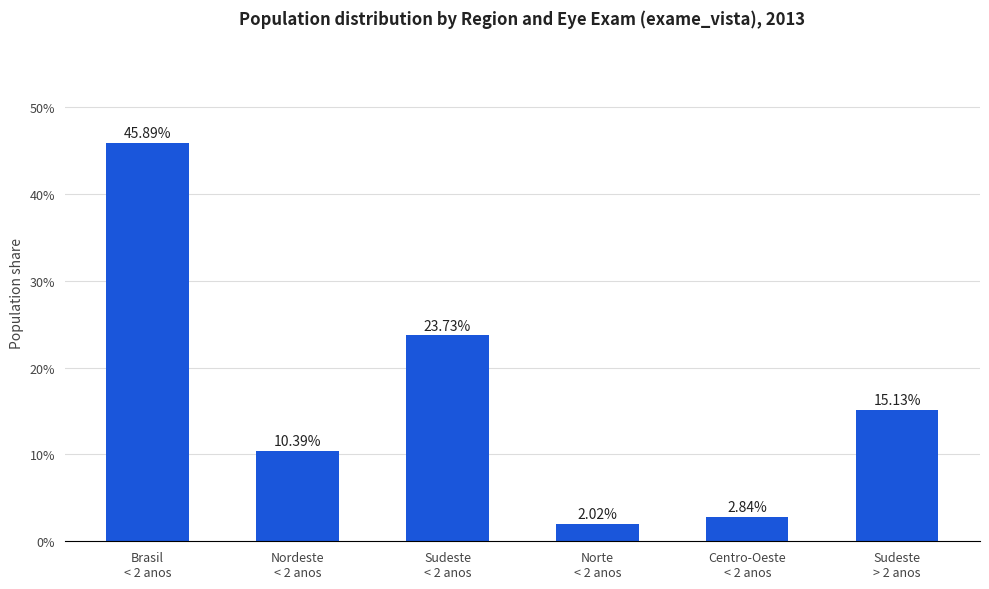

Rank the categories by value from lowest to highest.

Norte
< 2 anos, Centro-Oeste
< 2 anos, Nordeste
< 2 anos, Sudeste
> 2 anos, Sudeste
< 2 anos, Brasil
< 2 anos